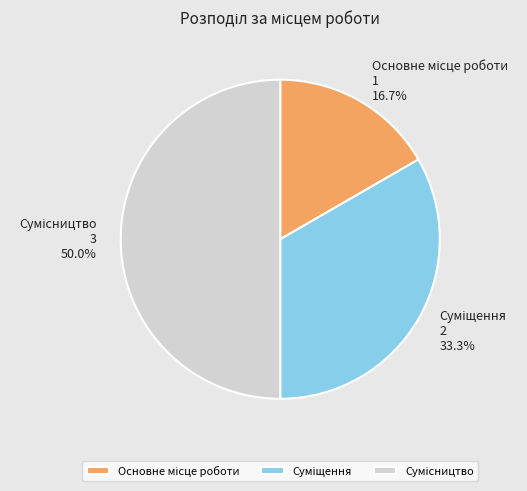

To the nearest percent, what is the difference between the largest and smallest slice percentages?

33%